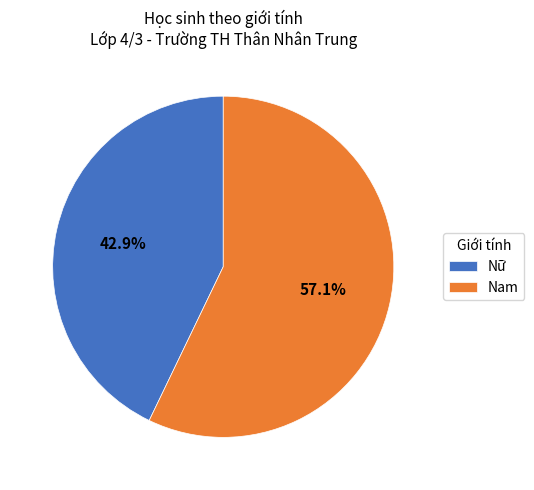

To the nearest percent, what percentage of the pie is Nam?

57%